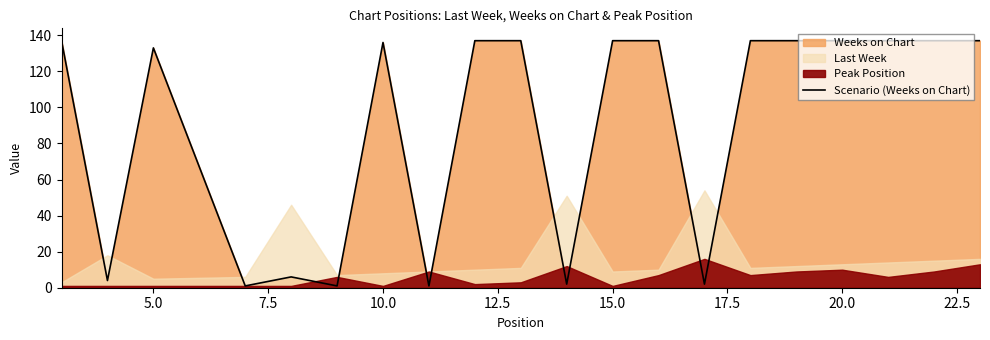

What is the highest value of the Scenario (Weeks on Chart) series?

137